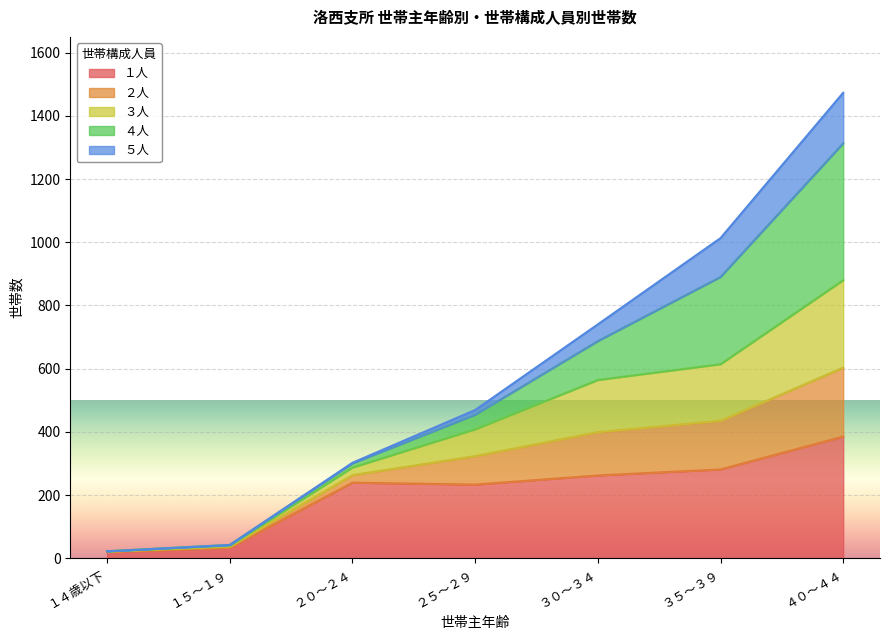

What is the label of the 2nd point from the left?

１５～１９